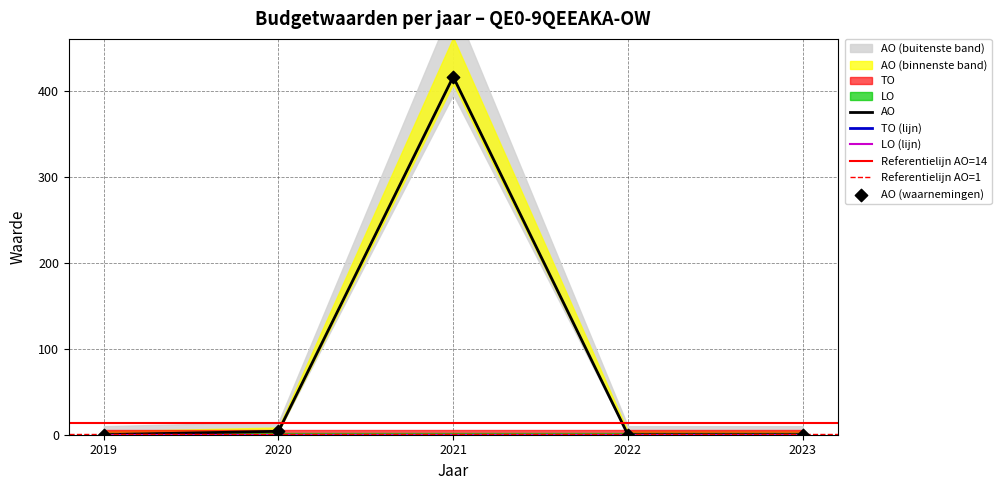

Which series has the largest total across all categories?

AO